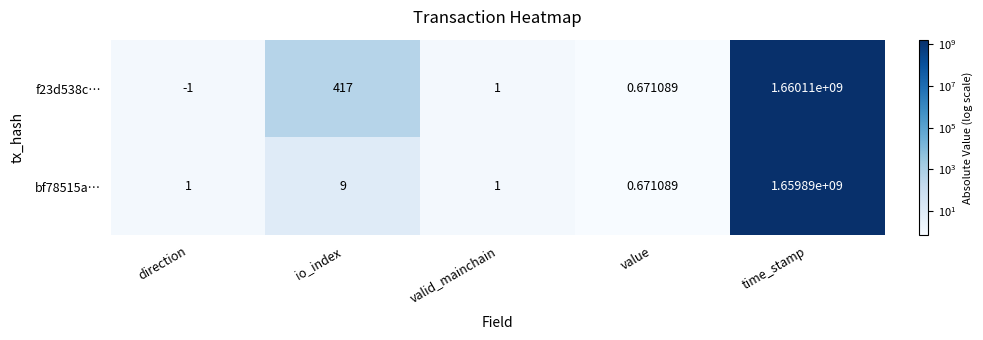

Which series has the largest total across all categories?

f23d538c…